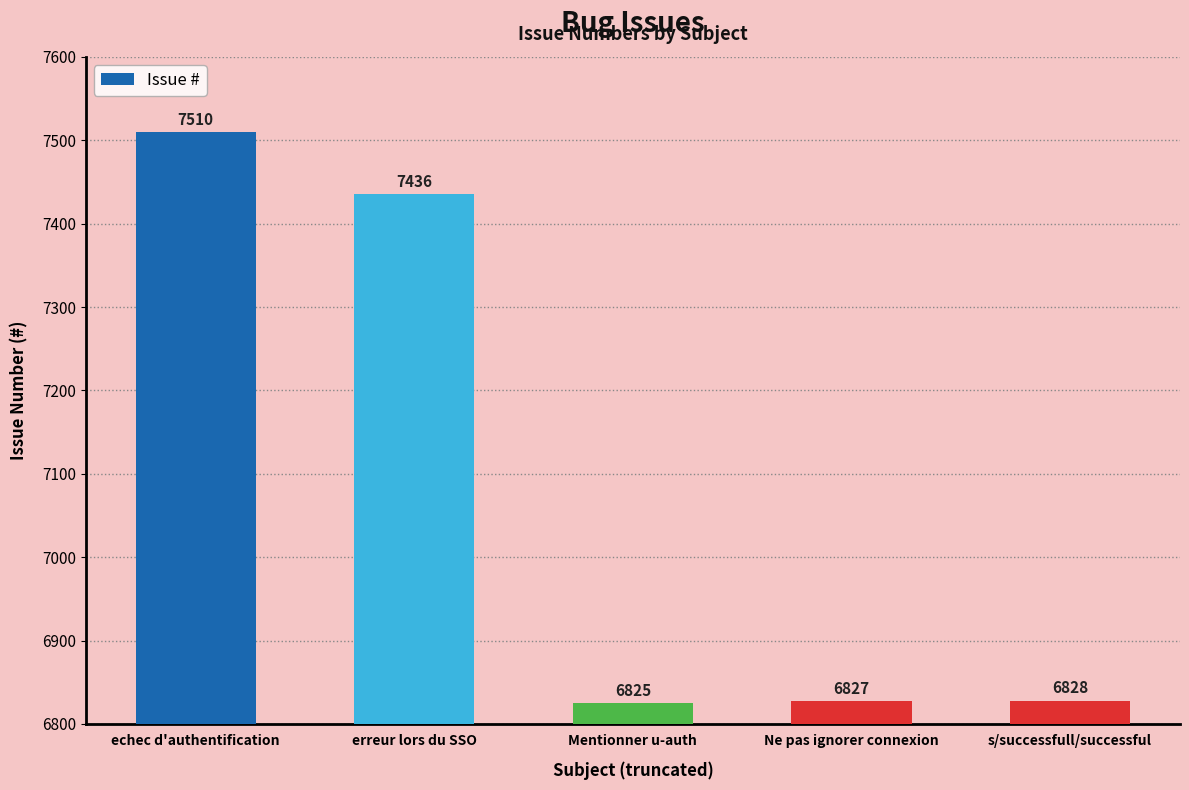

What is the change in value from erreur lors du SSO to Mentionner u-auth?

-611